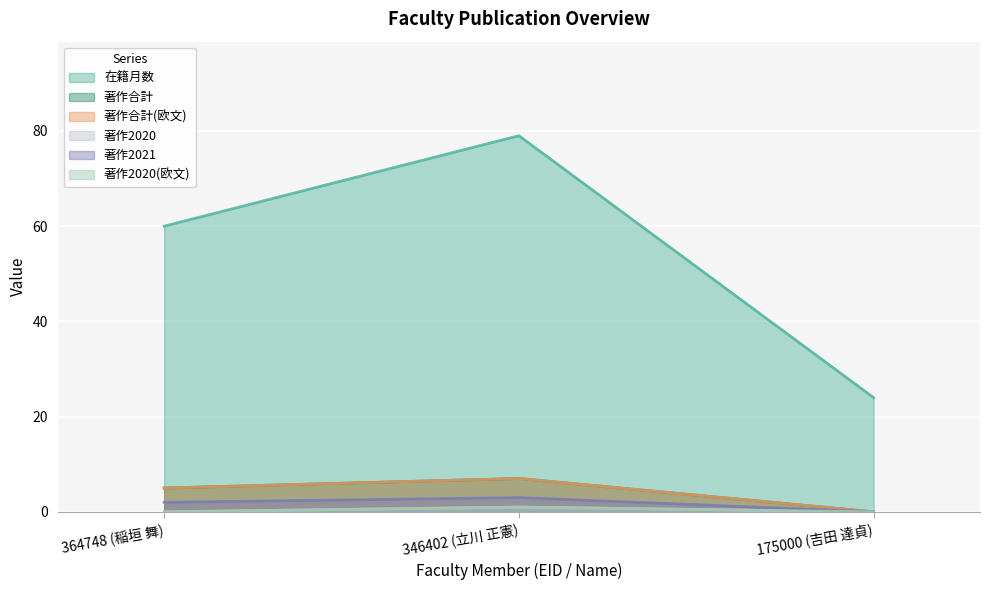

What is the minimum value for 在籍月数?

24